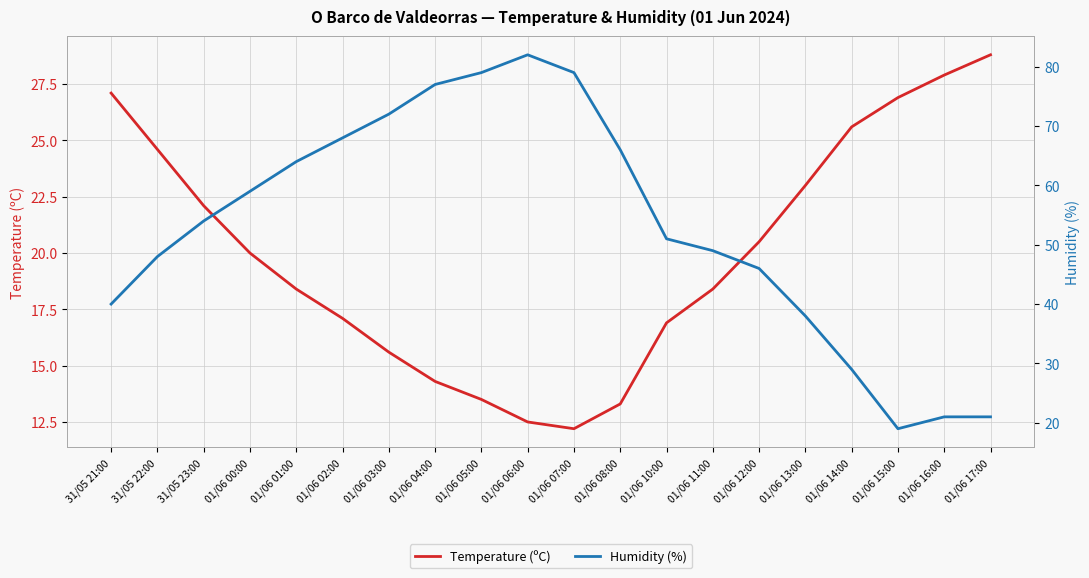

Which category has the highest value in the Temperature (ºC) series?

01/06 17:00